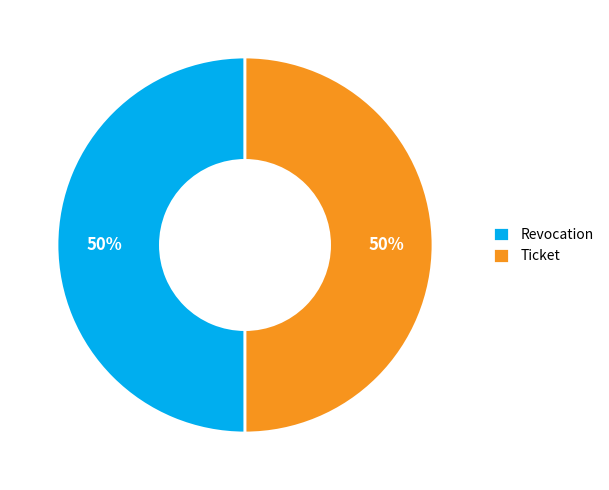

Is it true that Revocation is 57% of the pie?

False